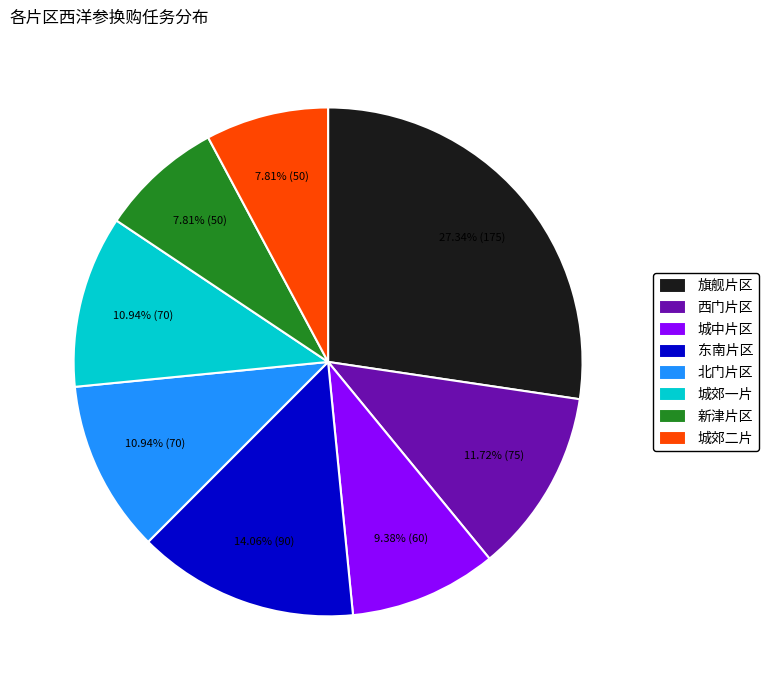

Between 西门片区 and 北门片区, which is larger?

西门片区